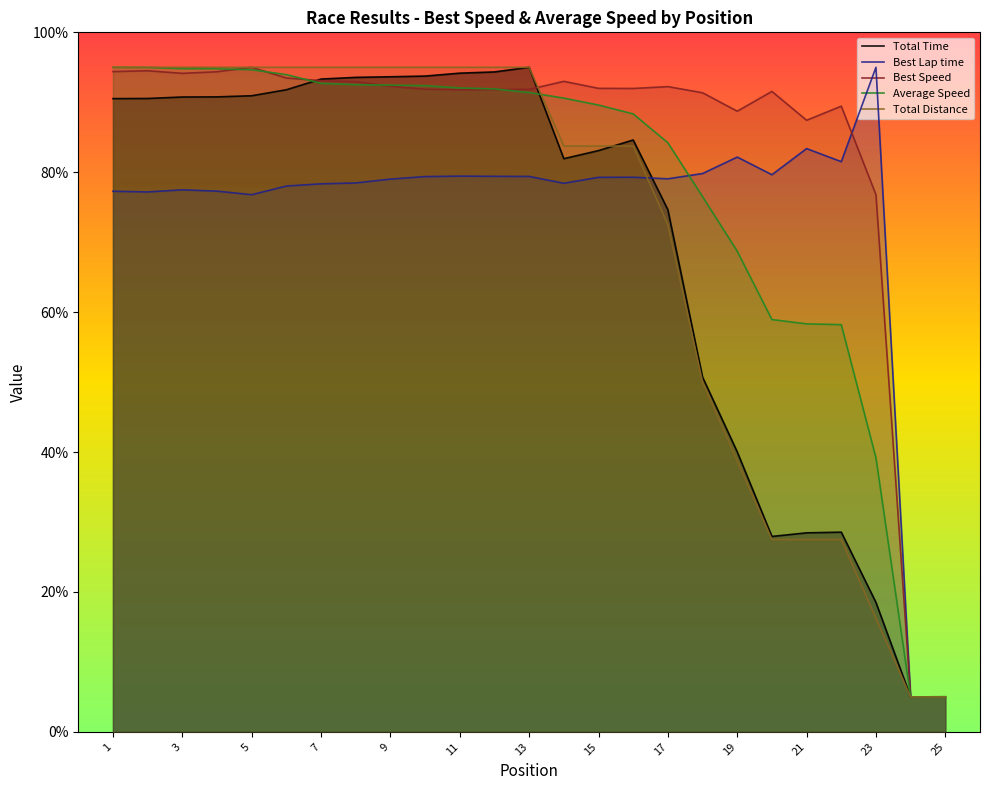

Which series has the largest total across all categories?

Best Speed